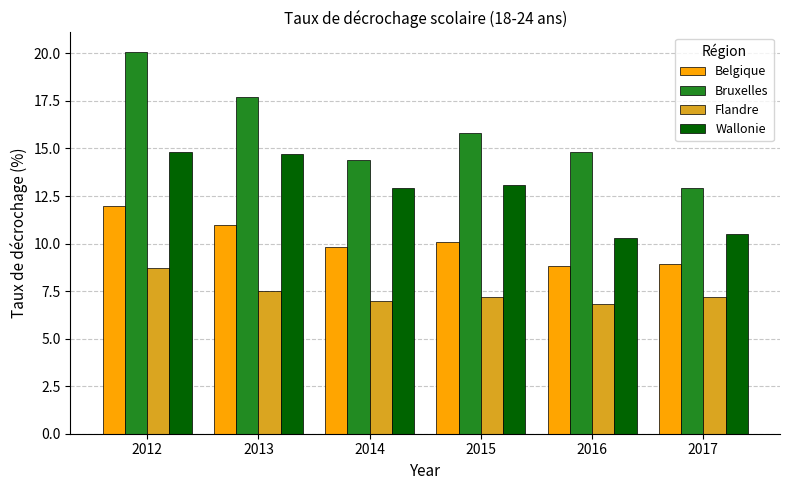

What is the value of the Wallonie bar at the 5th from the left?

10.3